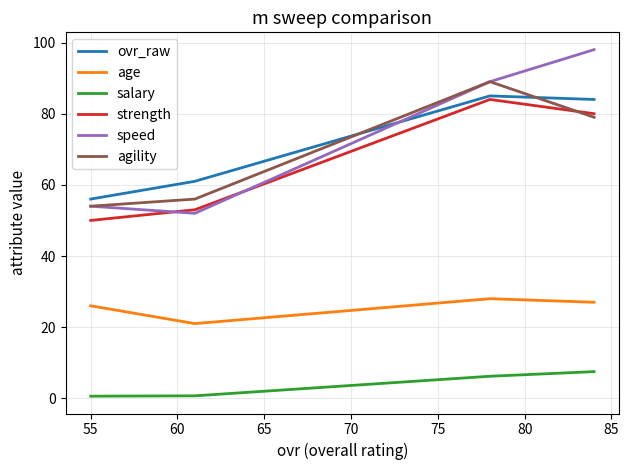

True or false: age and speed intersect in this chart.

False